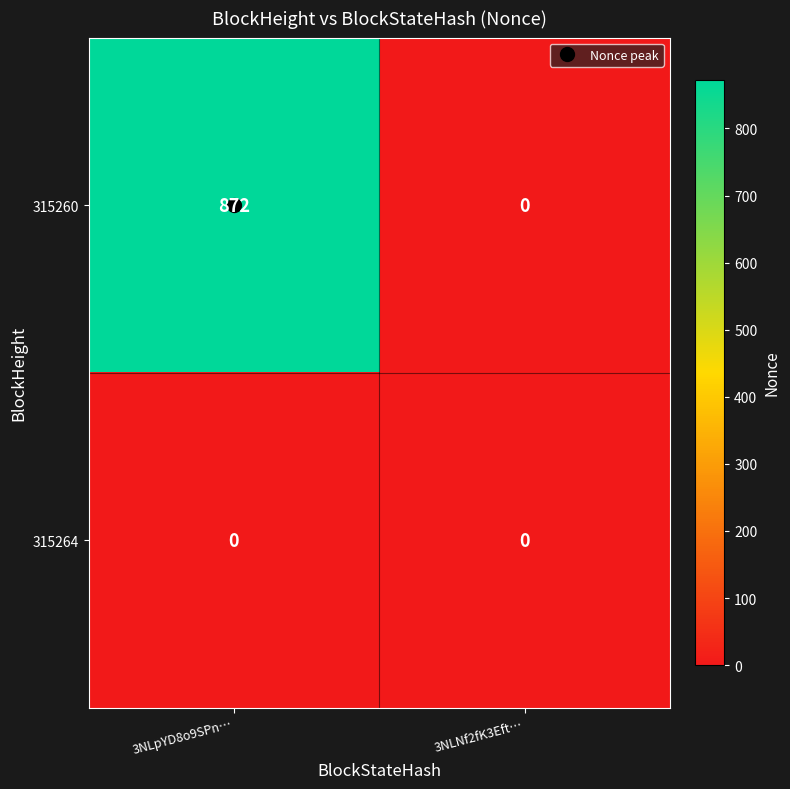

The 315260 series shows 555 at 3NLpYD8o9SPn…. True or false?

False